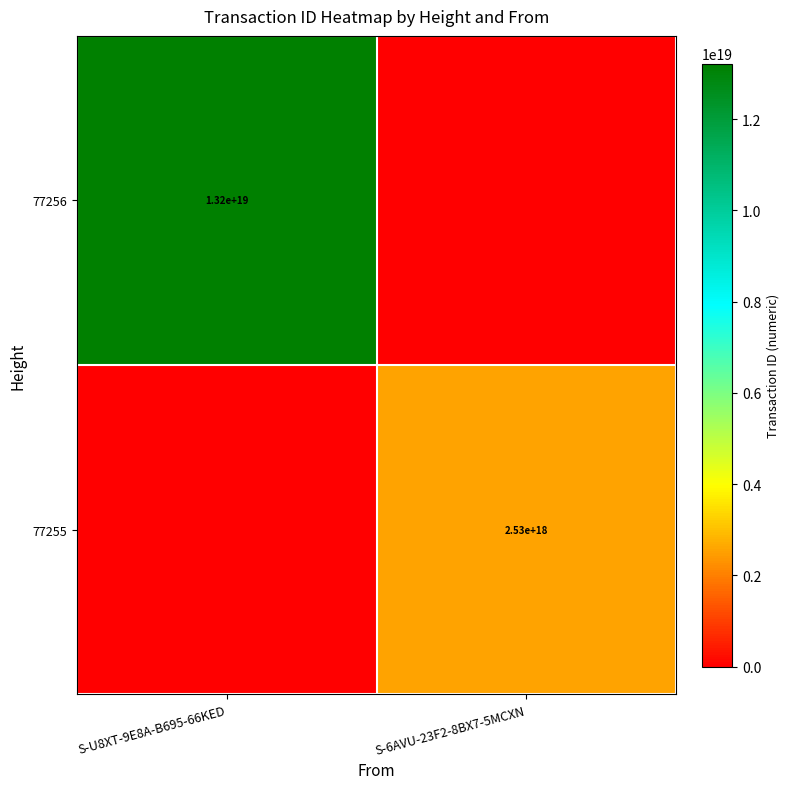

The 77256 series shows 22037364252496375808 at S-U8XT-9E8A-B695-66KED. True or false?

False